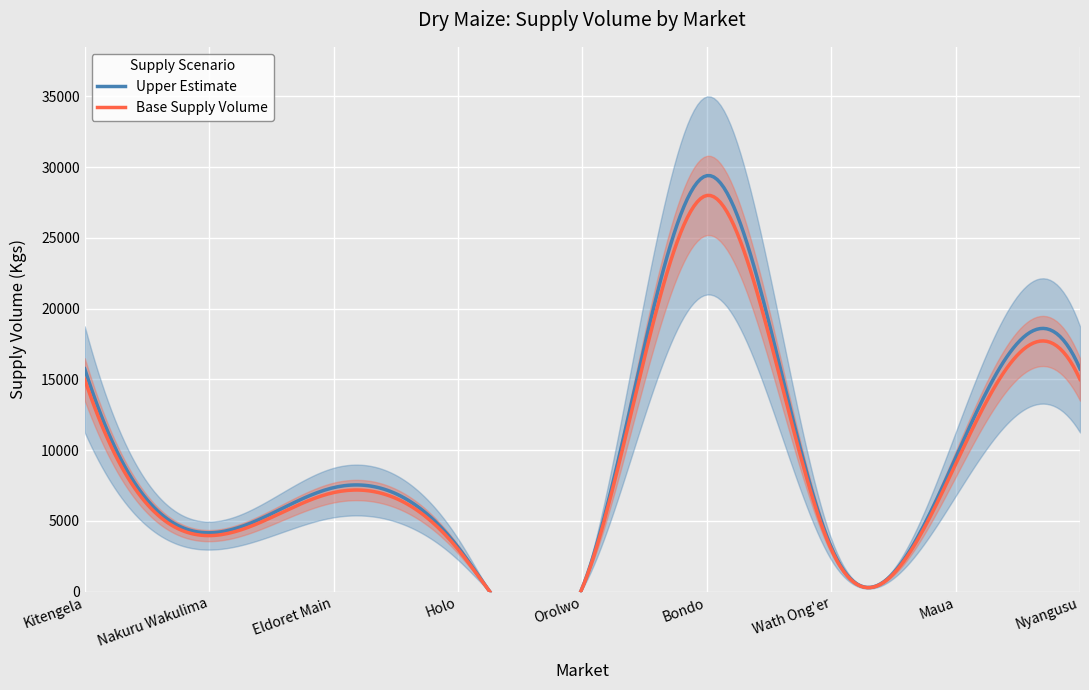

What is the change in value from Kitengela to Orolwo?

-14730